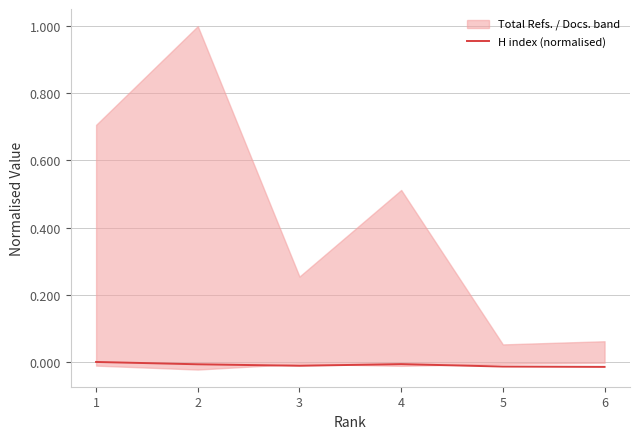

How many values are between 0 and 1?

1